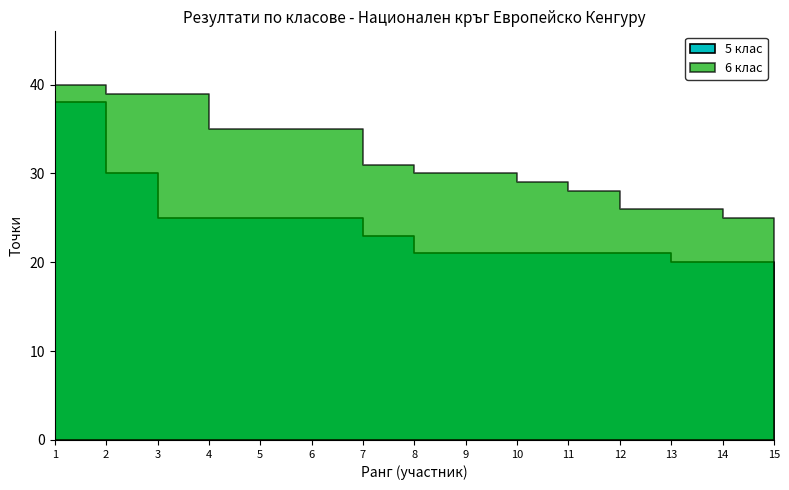

At which label does 6 клас first exceed 30?

1